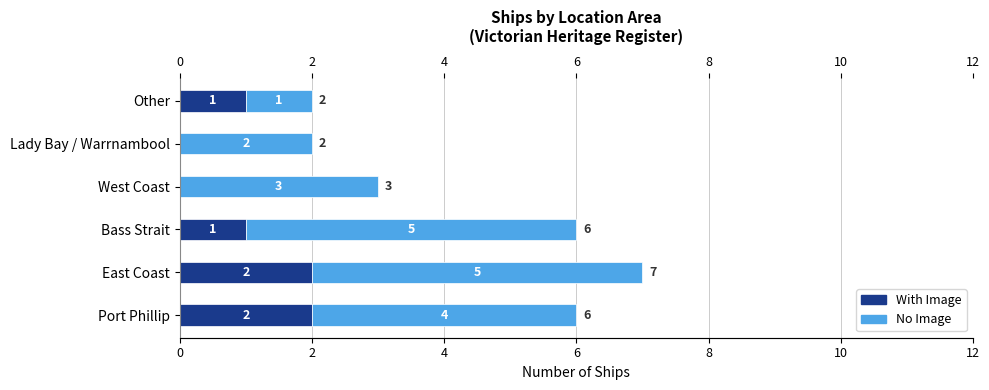

Count the number of data series in this chart.

2